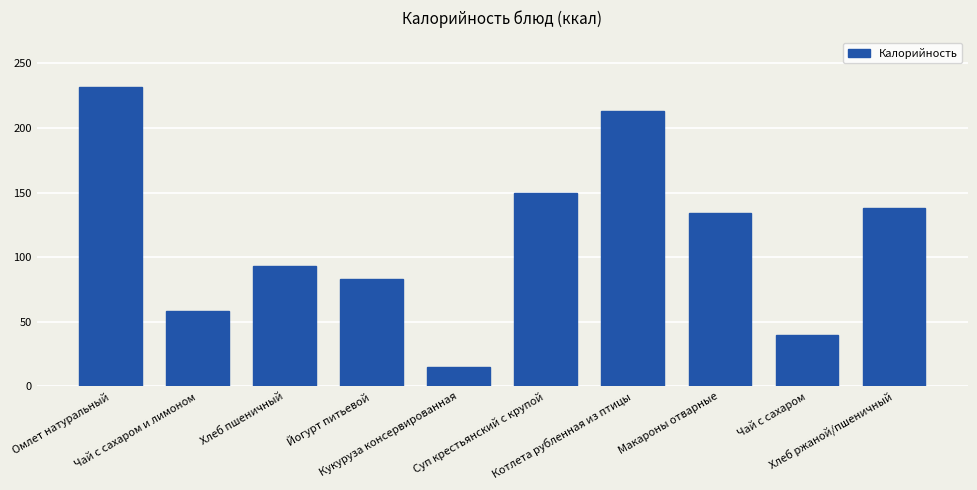

Rank the categories by value from lowest to highest.

Кукуруза консервированная, Чай с сахаром, Чай с сахаром и лимоном, Йогурт питьевой, Хлеб пшеничный, Макароны отварные, Хлеб ржаной/пшеничный, Суп крестьянский с крупой, Котлета рубленная из птицы, Омлет натуральный